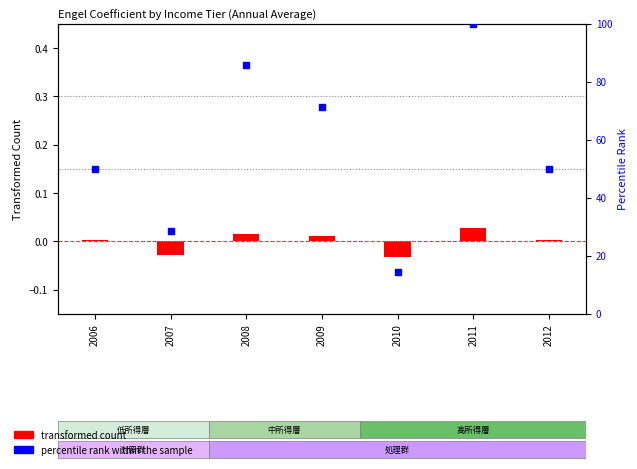

Which series reaches the minimum Y coordinate?

transformed count